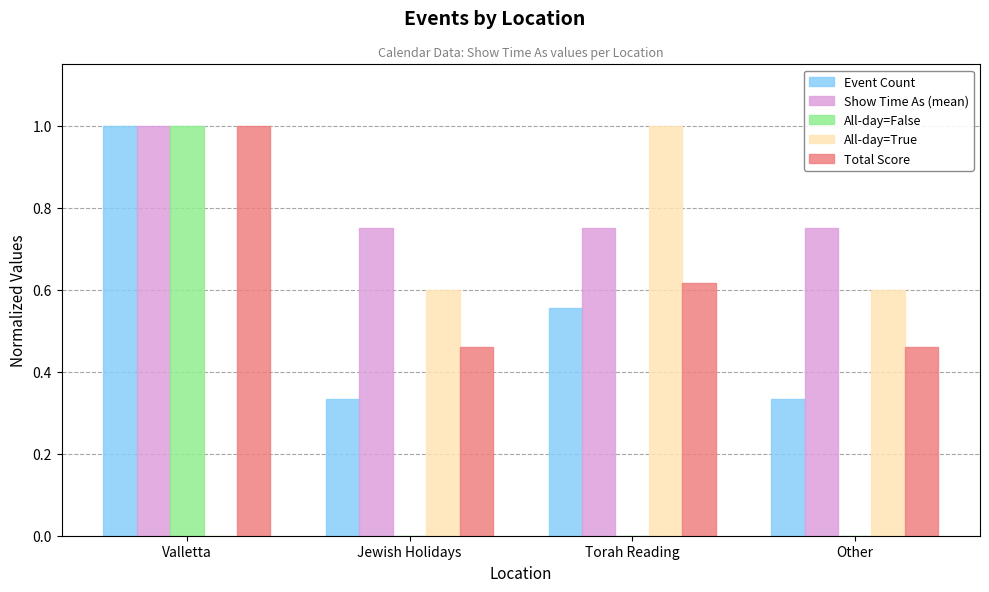

What is the sum of all Total Score values?

2.5